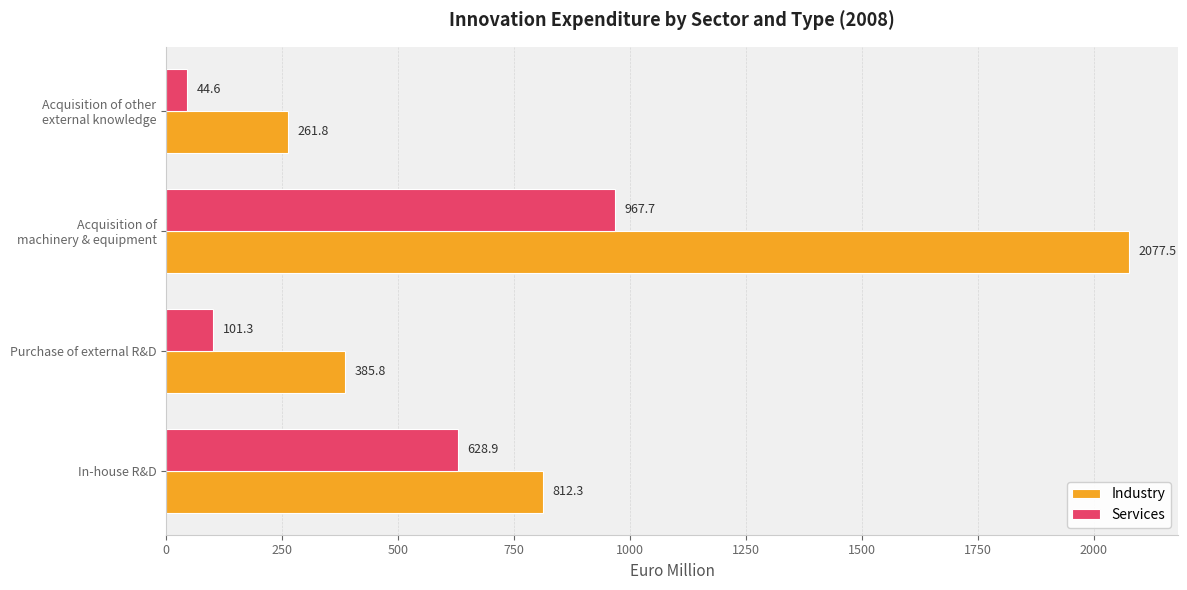

Which series has the widest spread of values?

Industry